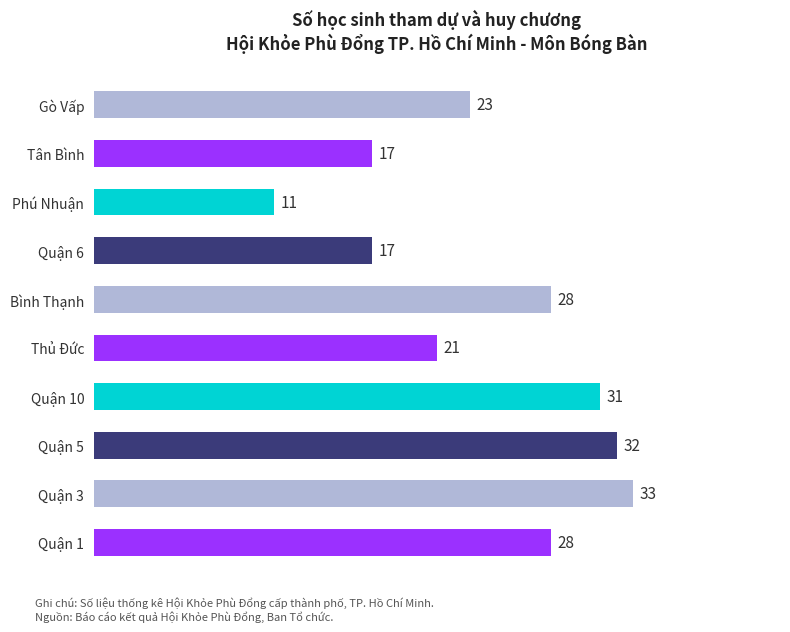

The value at Quận 3 is 9. True or false?

False